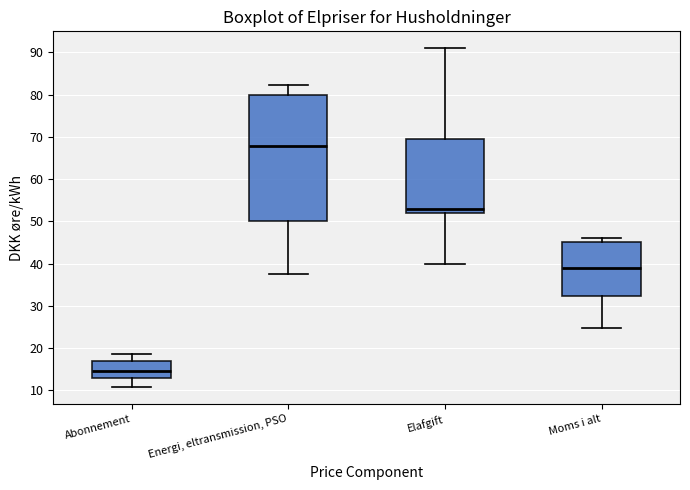

Reading left to right, read every box against the y-axis: the position of its median line, the range the box covers, and the ends of its whiskers. The values are not printed on the chart, so give them approximately, as read against the axis.

Abonnement: median 15, box 13 to 17, whiskers 11 to 19
Energi, eltransmission, PSO: median 68, box 50 to 80, whiskers 37 to 82
Elafgift: median 53, box 52 to 70, whiskers 40 to 91
Moms i alt: median 39, box 32 to 45, whiskers 25 to 46